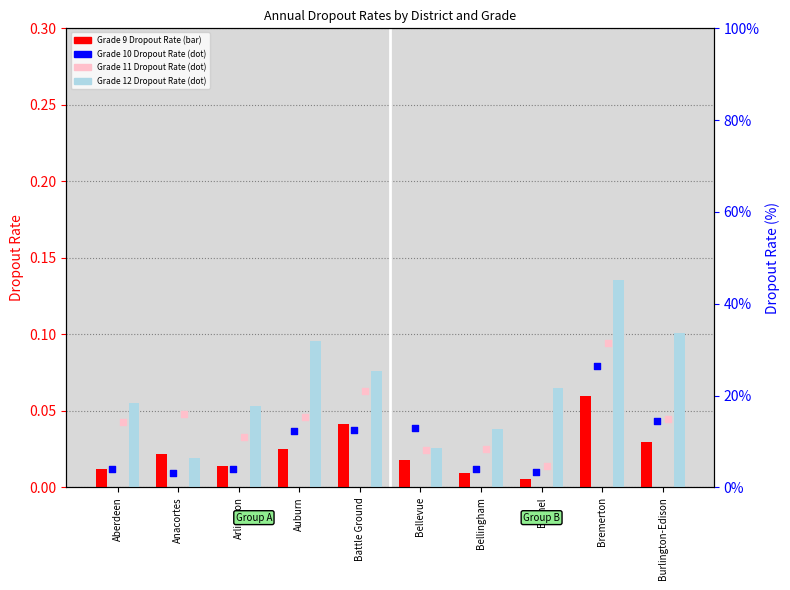

Which series has the largest Y range (max minus min)?

Grade 12 Dropout Rate